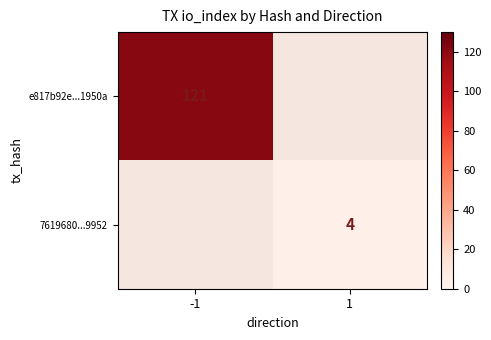

Which label corresponds to the largest value in the chart?

-1